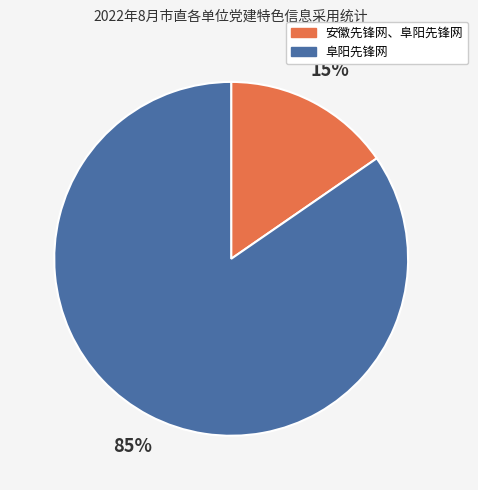

Count the number of slices in the pie.

2